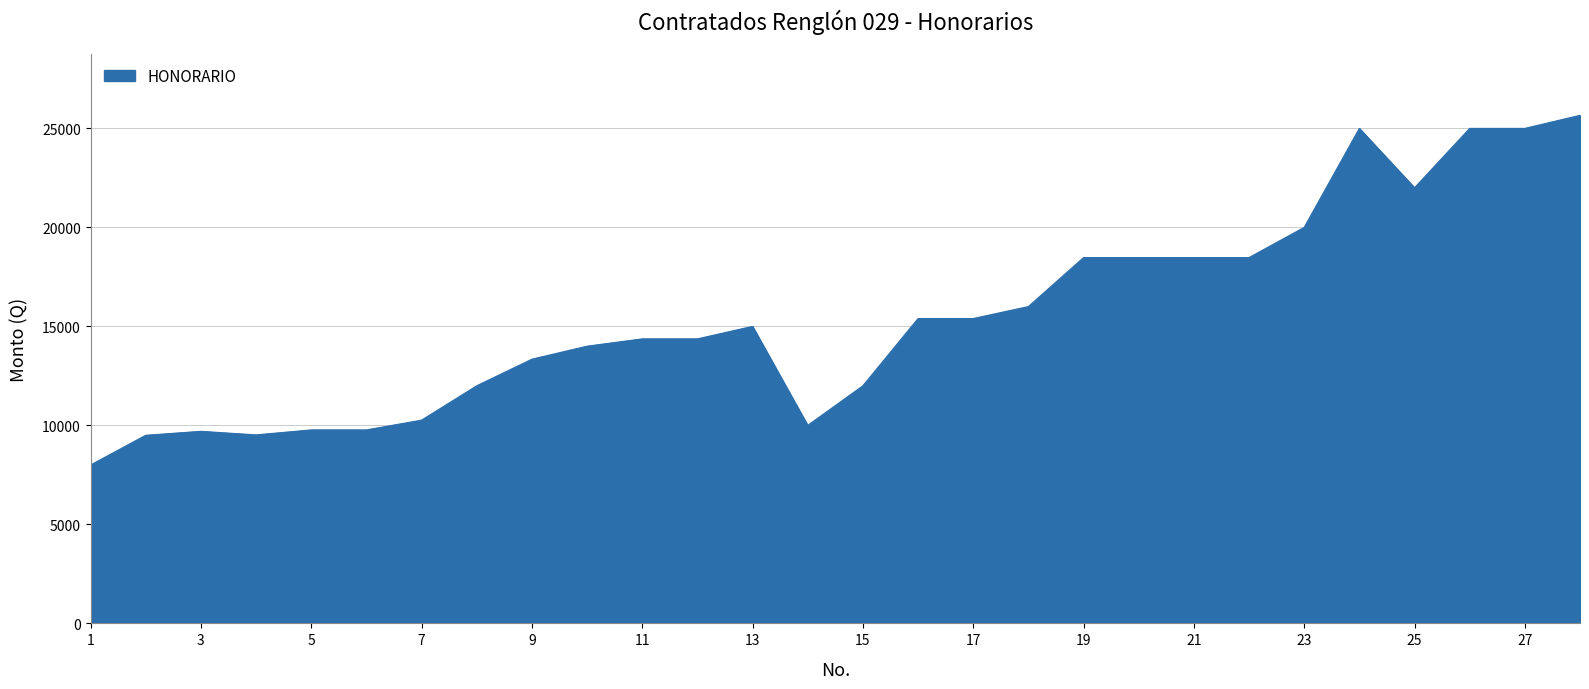

What is the smallest value displayed?

8000.0